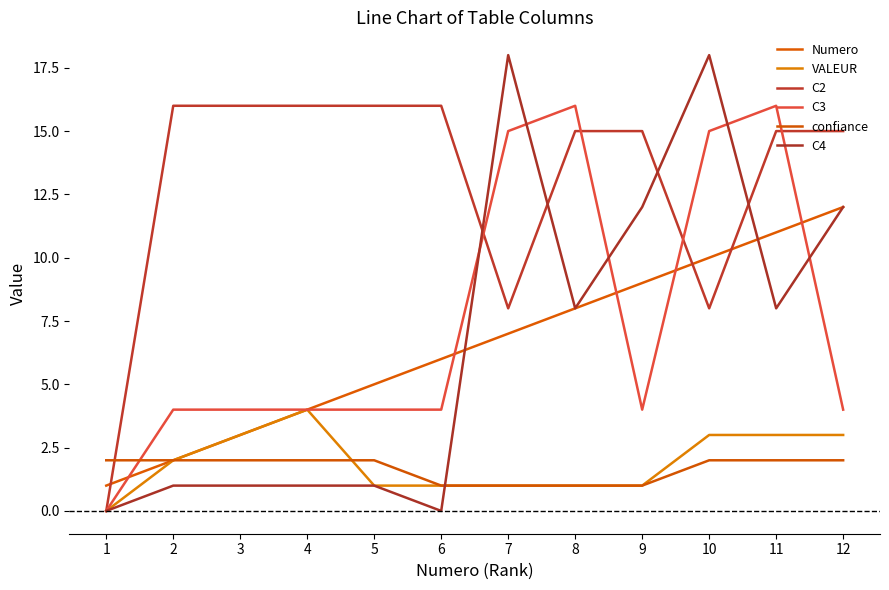

What is the value of the Numero point at the 8th from the left?

8